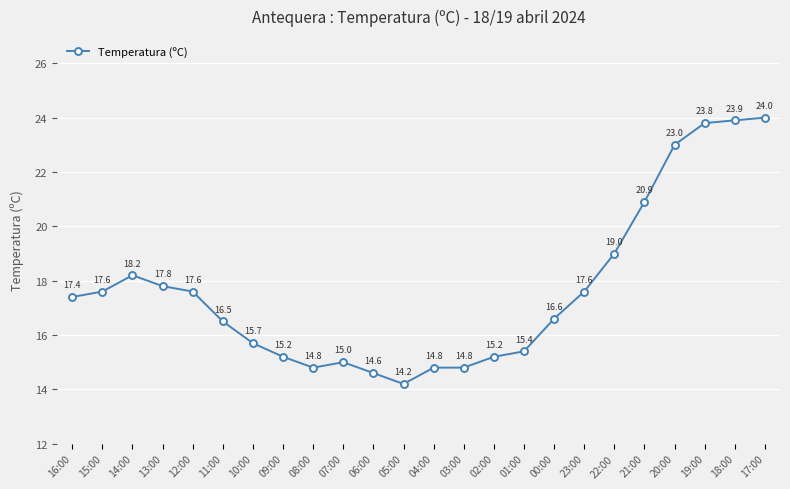

How many data points are above 17?

12